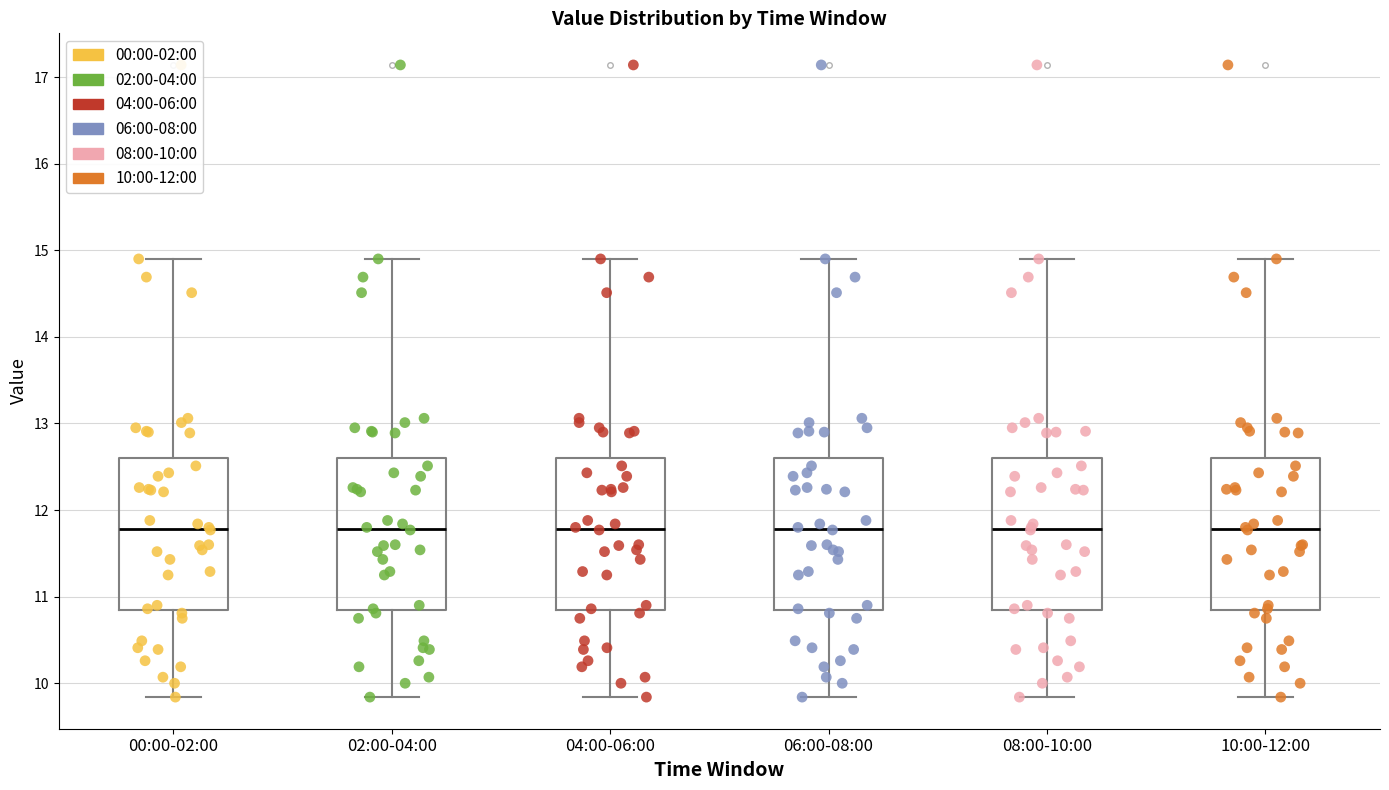

Reading left to right, read every box against the y-axis: the position of its median line, the range the box covers, and the ends of its whiskers. The values are not printed on the chart, so give them approximately, as read against the axis.

00:00-02:00: median 11.8, box 10.8 to 12.6, whiskers 9.8 to 14.9
02:00-04:00: median 11.8, box 10.8 to 12.6, whiskers 9.8 to 14.9
04:00-06:00: median 11.8, box 10.8 to 12.6, whiskers 9.8 to 14.9
06:00-08:00: median 11.8, box 10.8 to 12.6, whiskers 9.8 to 14.9
08:00-10:00: median 11.8, box 10.8 to 12.6, whiskers 9.8 to 14.9
10:00-12:00: median 11.8, box 10.8 to 12.6, whiskers 9.8 to 14.9